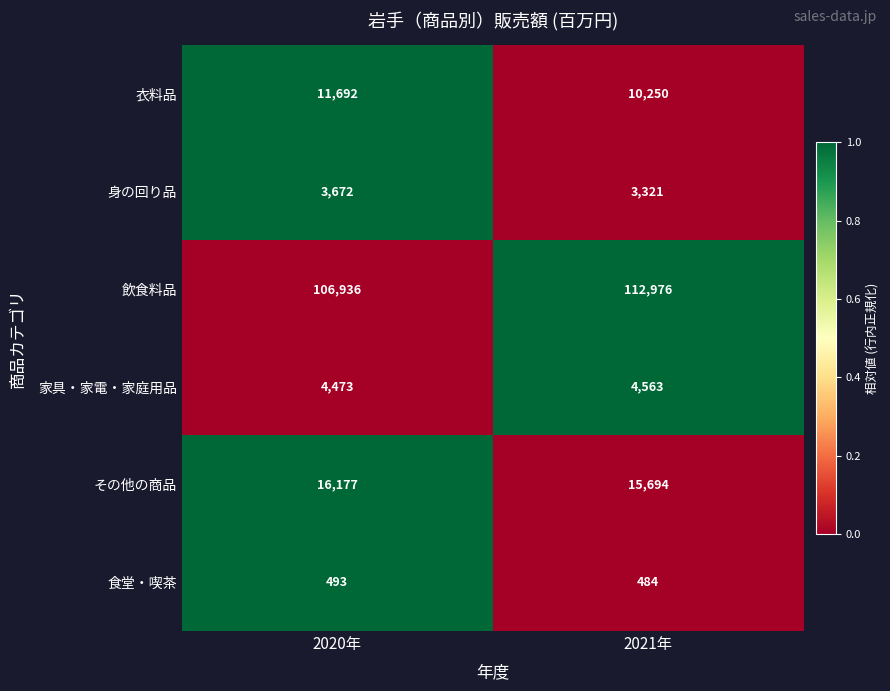

Where is 飲食料品 nearest to the value 109956?

2020年